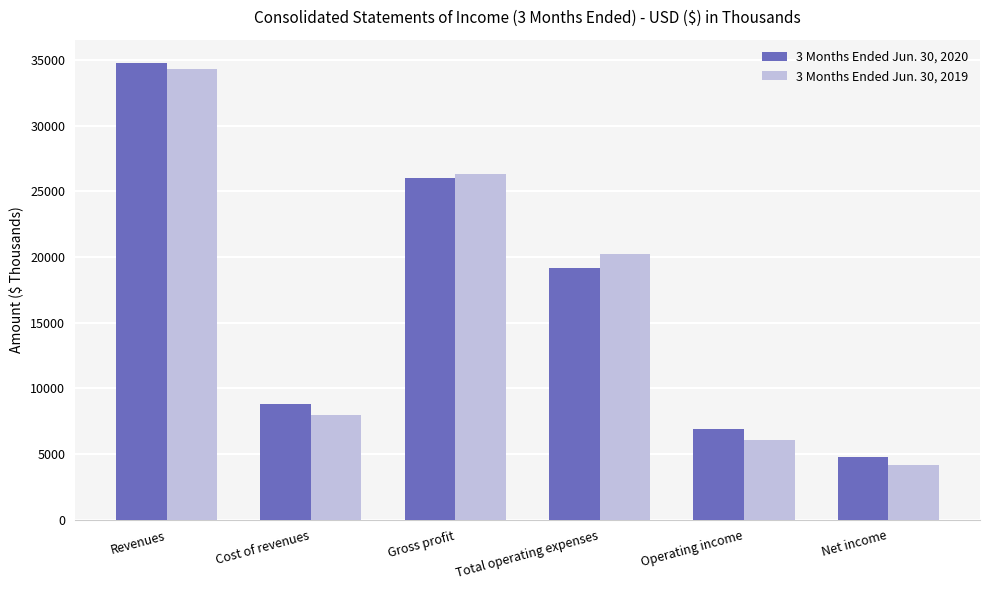

What is the greatest value displayed?

34796